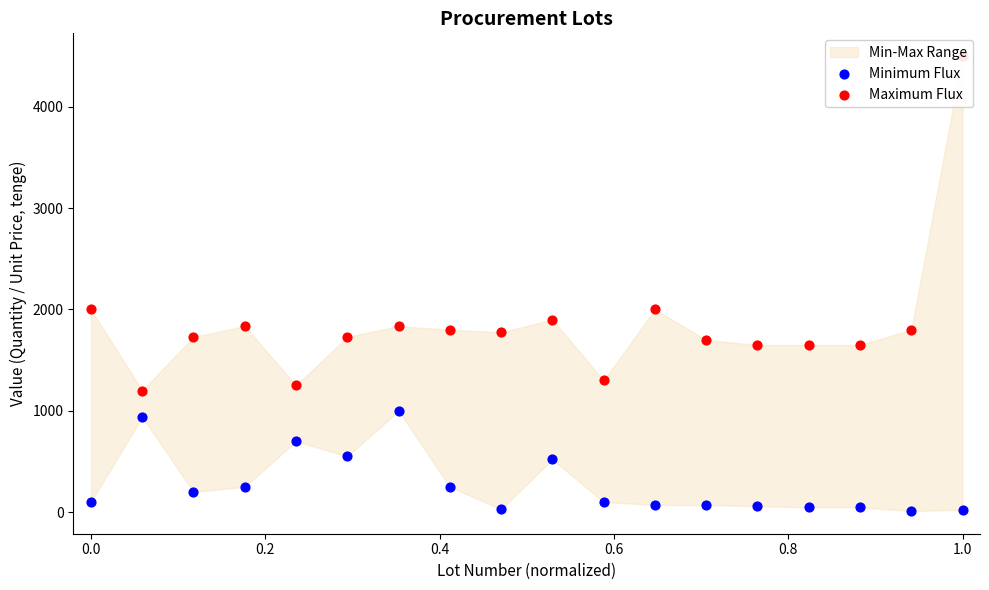

At which category is the sum across all series the highest?

1.0